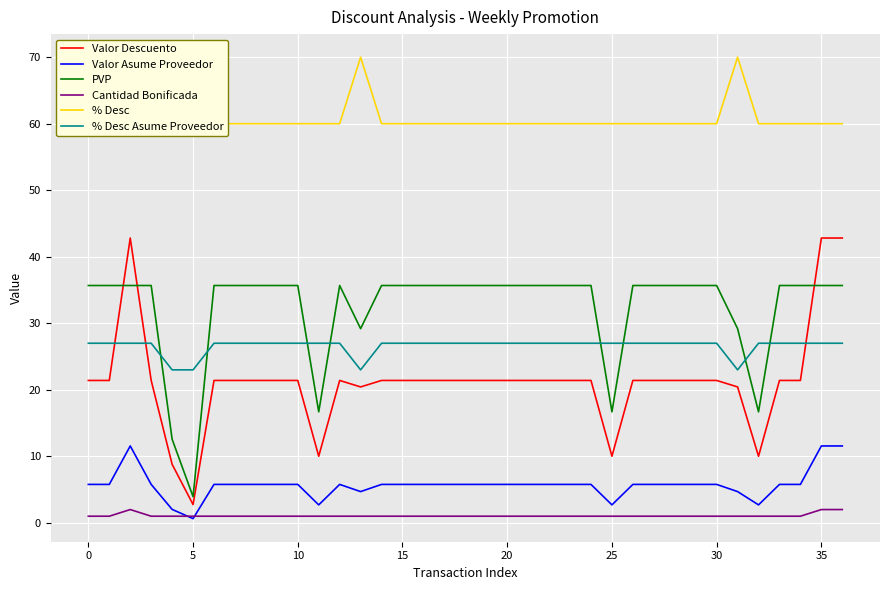

At which label does PVP reach its minimum?

5